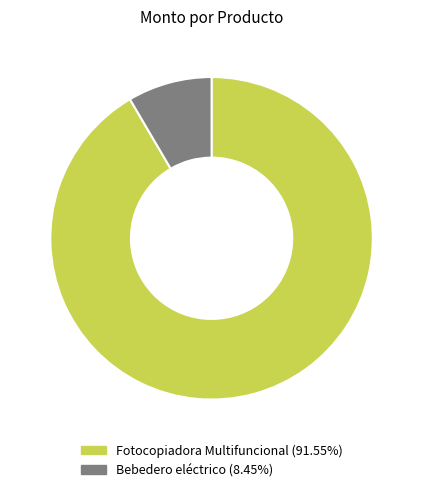

Is the sum of Fotocopiadora Multifuncional and Bebedero eléctrico greater than half?

Yes